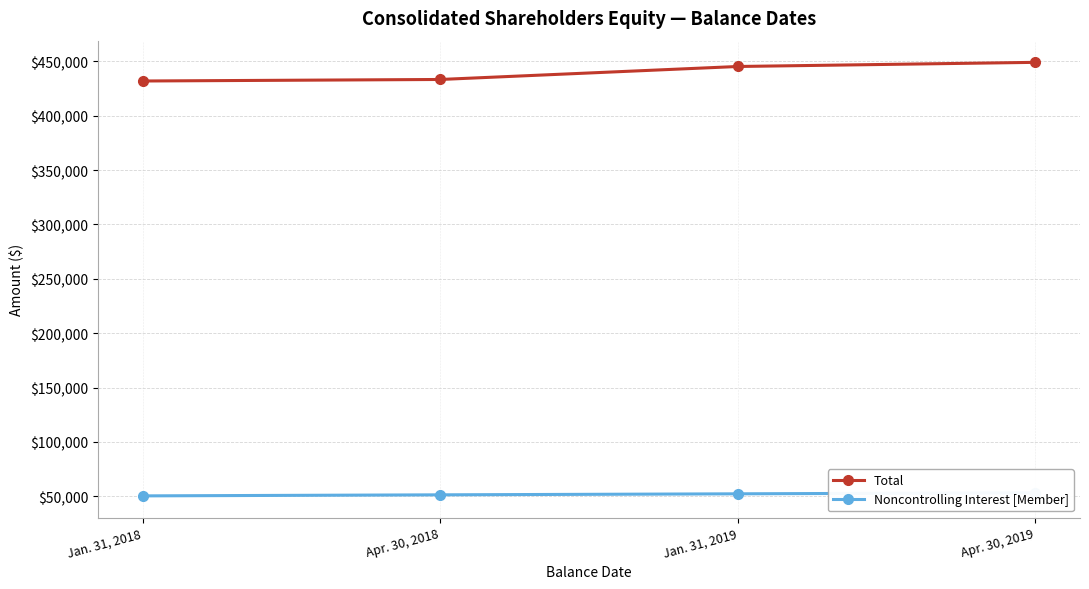

True or false: Noncontrolling Interest [Member] and Total cross at least once.

False